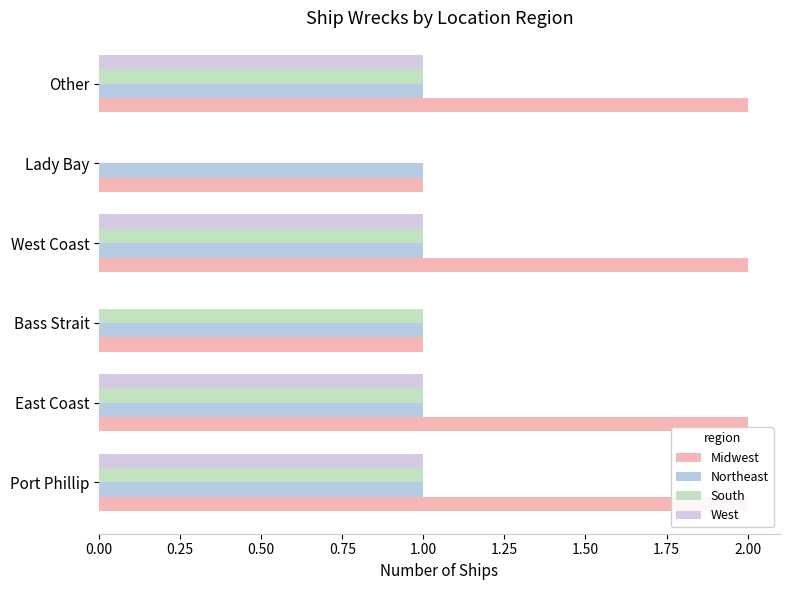

What is the minimum value for Midwest?

1.0